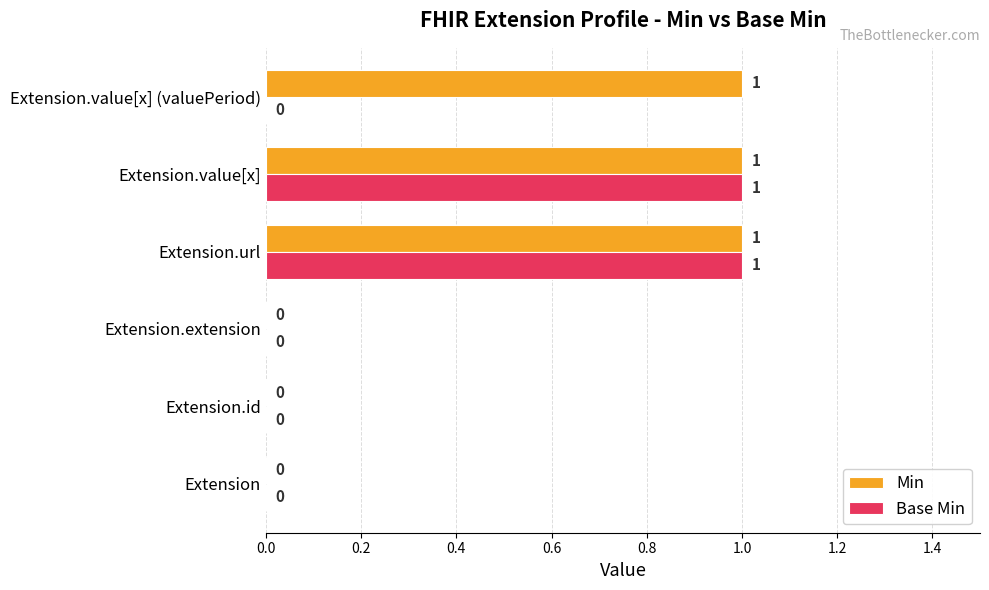

Between Extension.id and Extension.value[x] (valuePeriod), which series saw the biggest shift?

Min